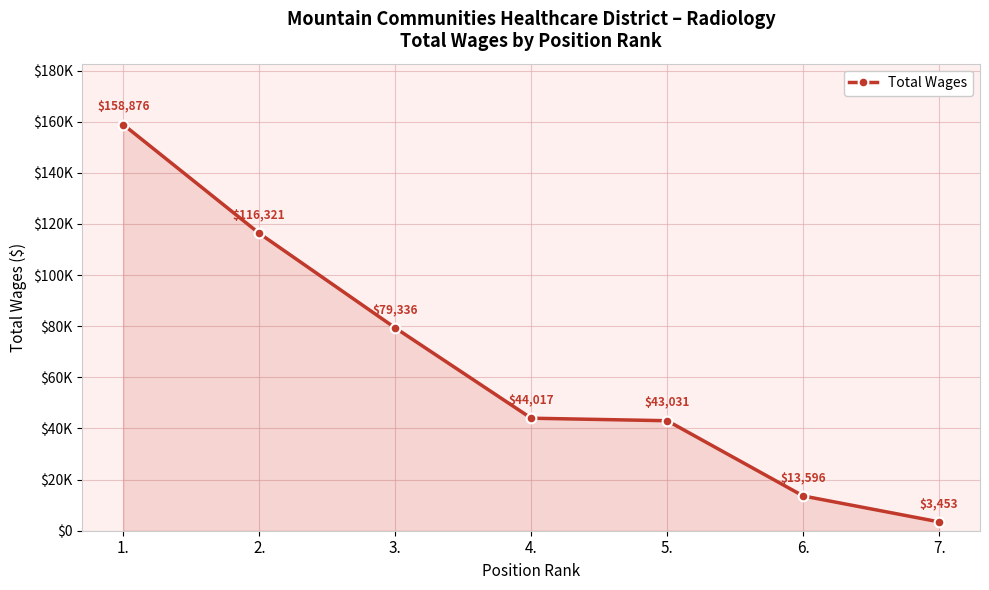

Rank the categories by value from lowest to highest.

7., 6., 5., 4., 3., 2., 1.